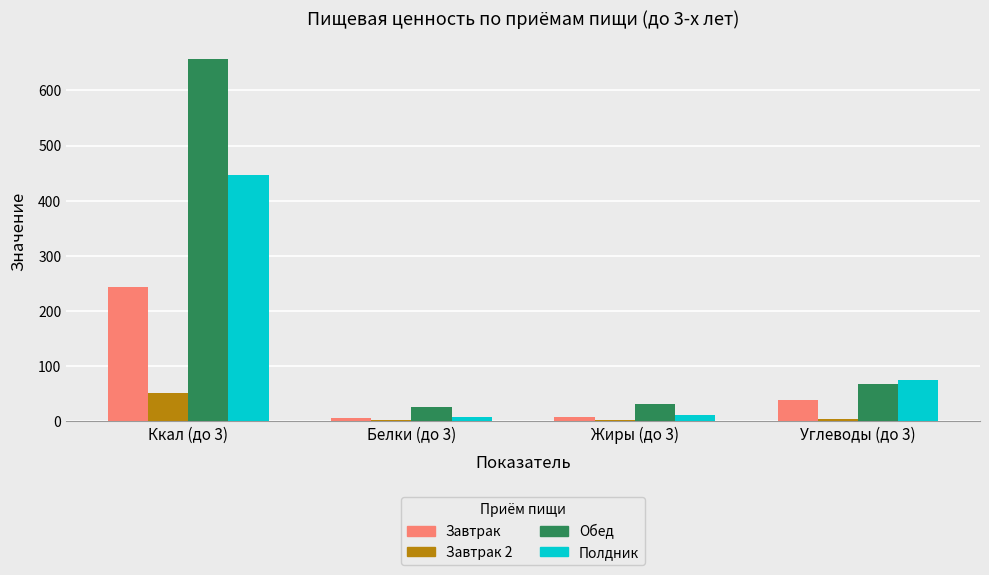

Rank the series by their maximum value, from highest to lowest.

Обед, Полдник, Завтрак, Завтрак 2